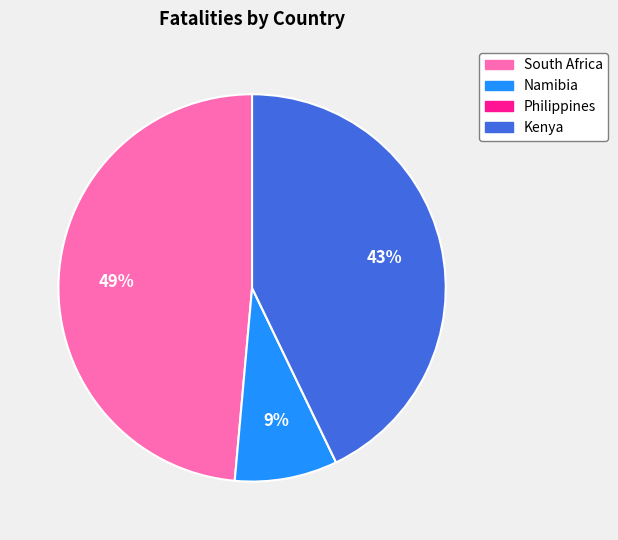

Combined, do Namibia and Kenya account for over 50%?

Yes